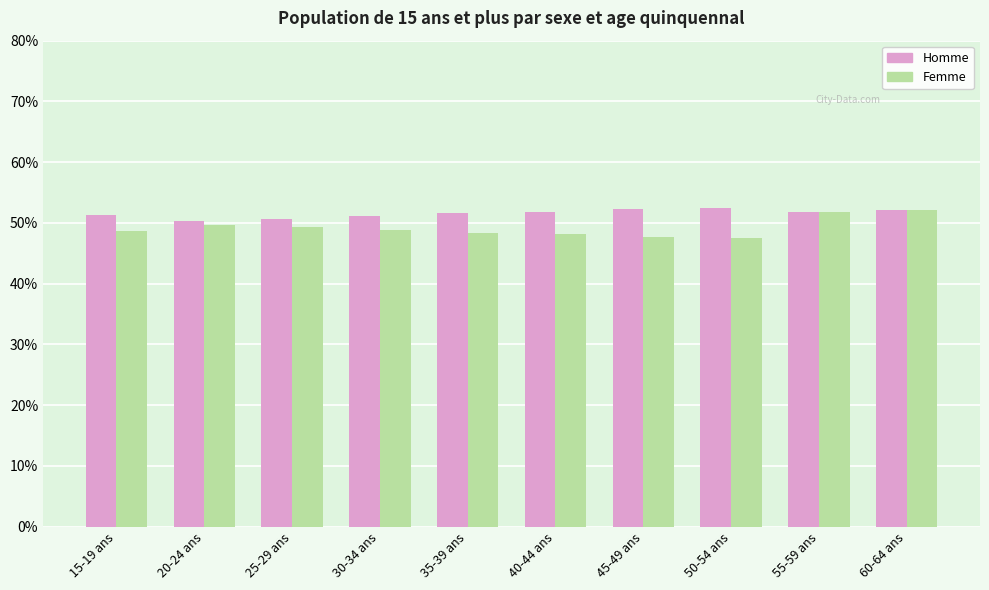

At 40-44 ans, list the series in order from smallest to largest.

Femme, Homme